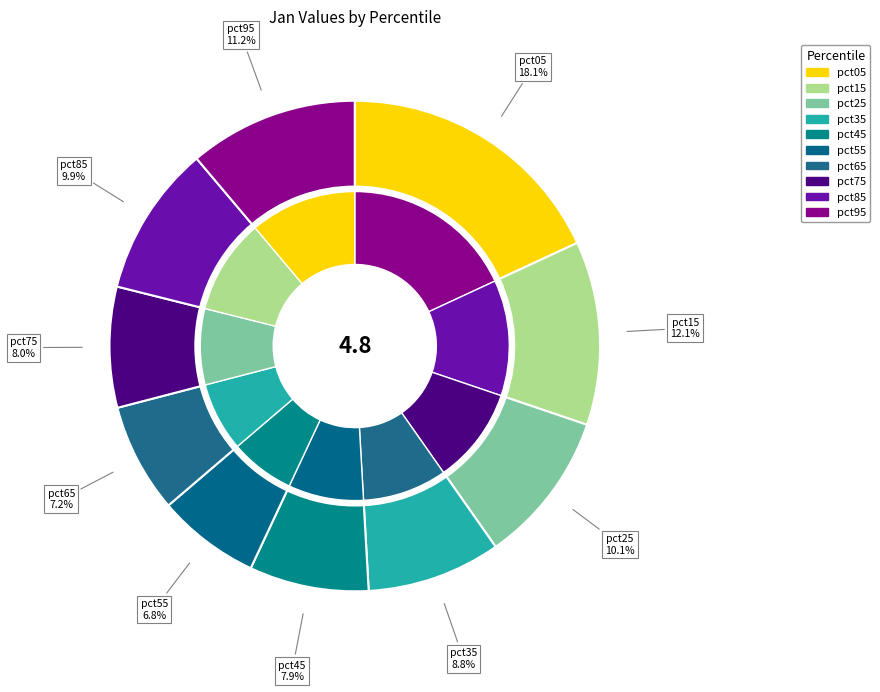

What percentage is the pct95 slice, to the nearest percent?

11%